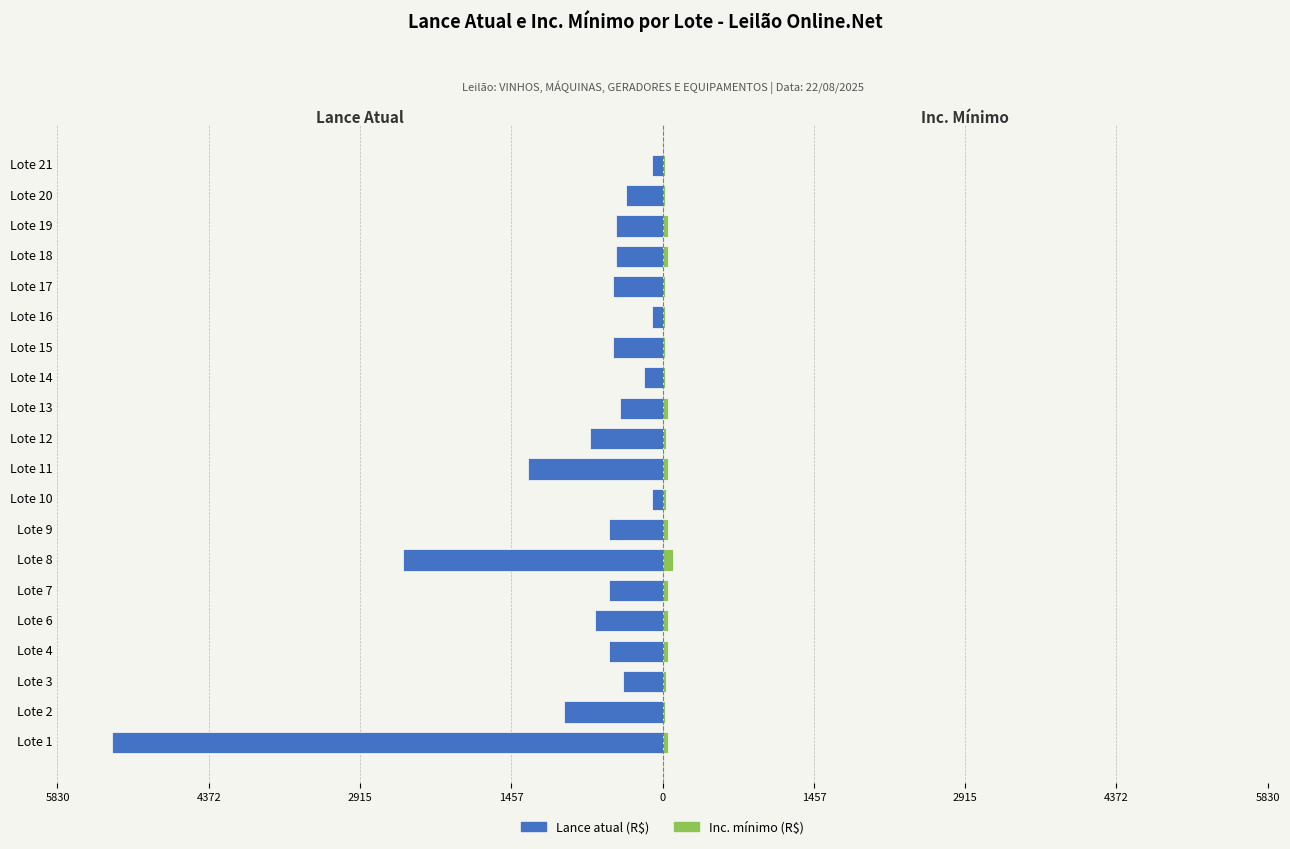

Are the bars grouped side by side (vs. stacked)?

Yes